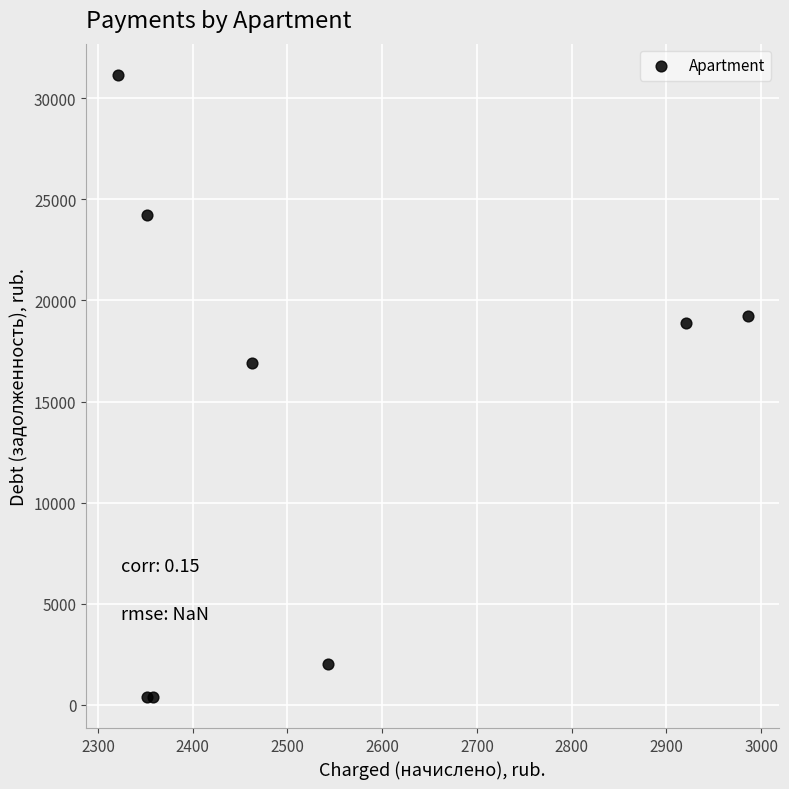

What Y value in the scatter plot is closest to 15777?

16930.0